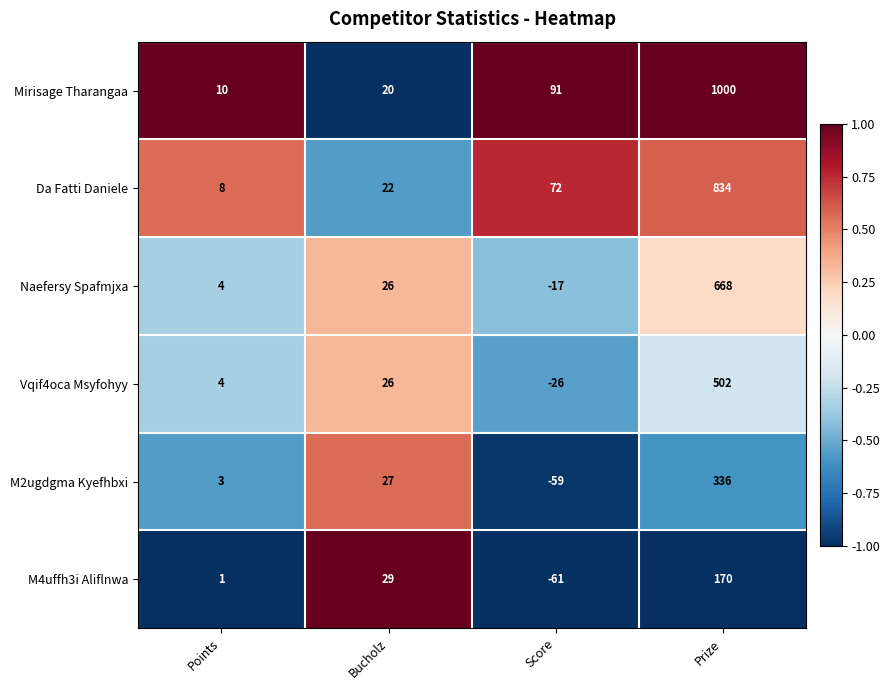

What is the minimum value shown in the chart?

-61